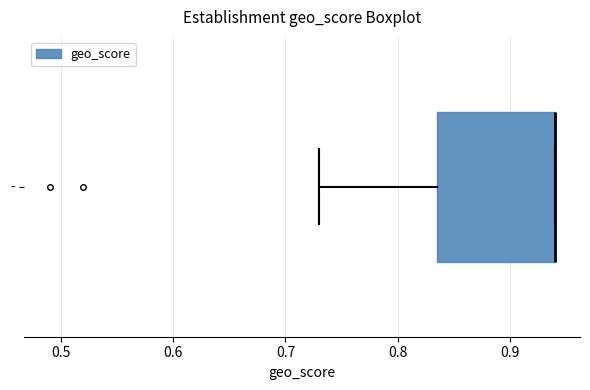

Transcribe this box plot: give where the median line is, the range the box spans, and where the two whiskers end, as read against the x-axis. The values are not printed on the chart, so give them approximately, as read against the axis.

median 0.94 (drawn on the box's right edge), box 0.84 to 0.94, whiskers 0.73 to 0.94